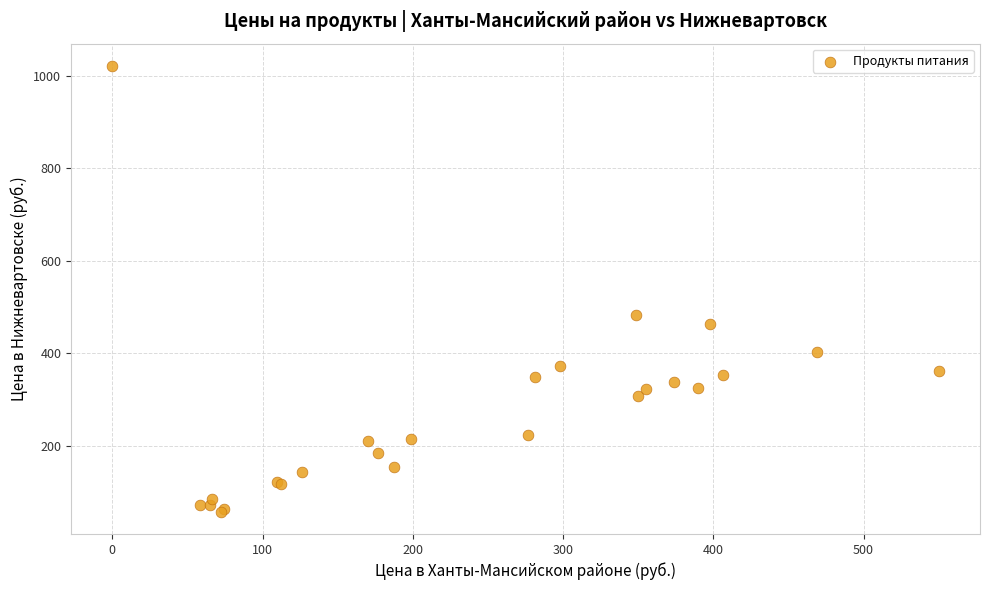

What Y value in the scatter plot is closest to 539?

484.0